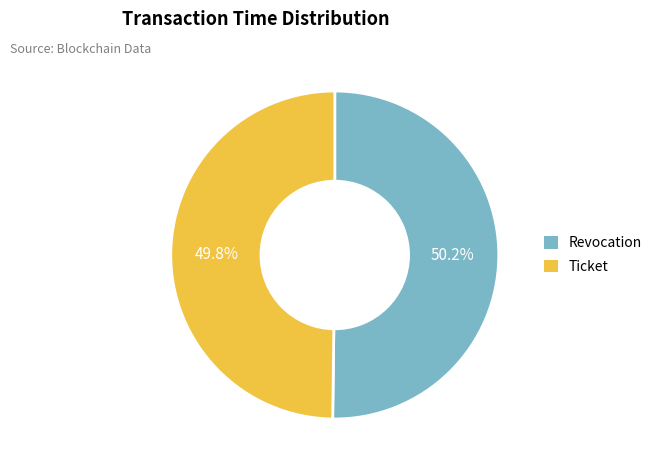

What is the ratio of the value at Ticket to the value at Revocation?

1.0